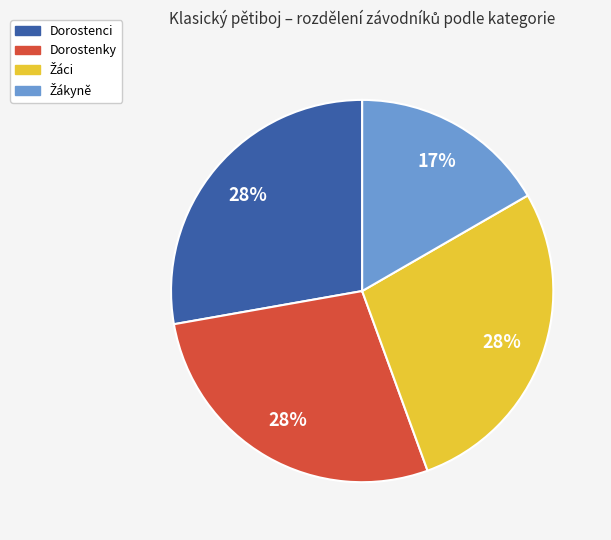

Do Dorostenky and Dorostenci together represent more than half of the pie?

Yes